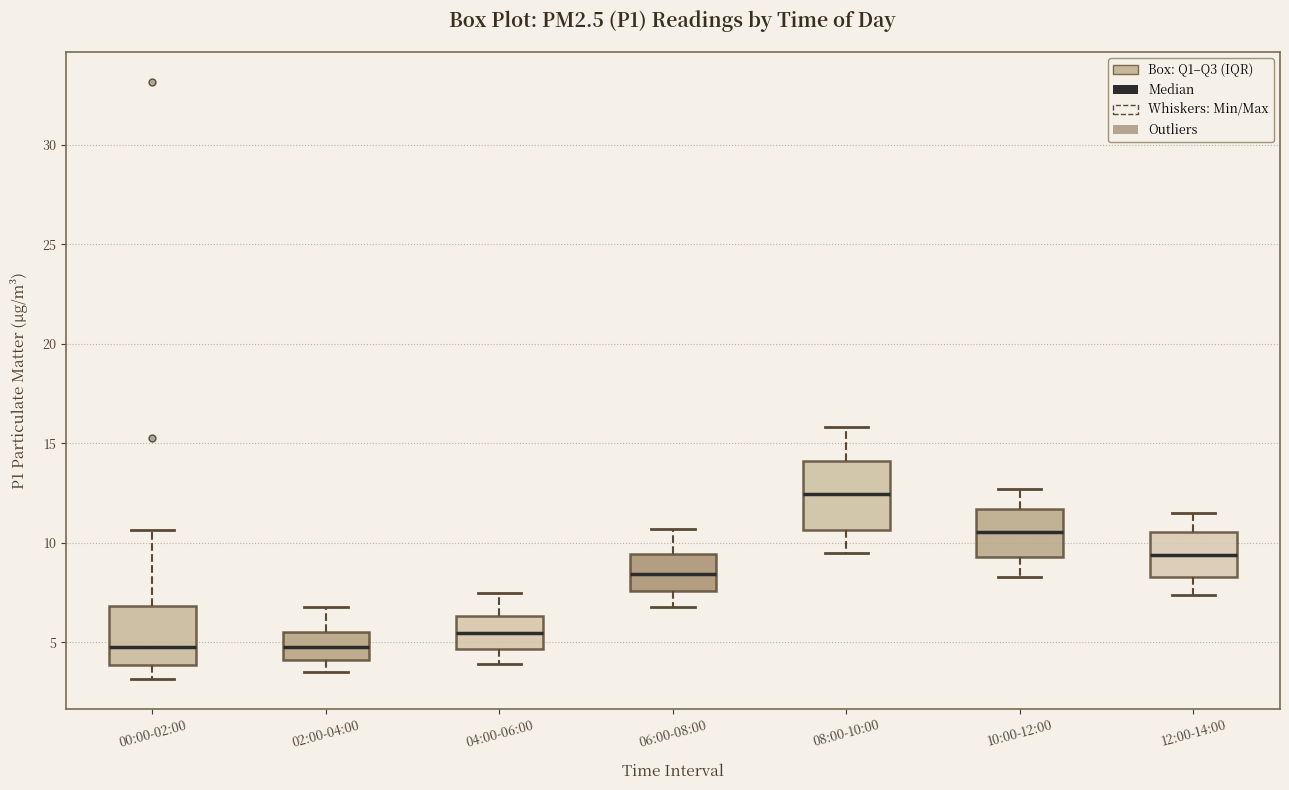

Reading left to right, transcribe this box plot: for each box, give where its median line is, the range the box spans, and where its two whiskers end, as read against the y-axis. The values are not printed on the chart, so give them approximately, as read against the axis.

00:00-02:00: median 5.0, box 4.0 to 7.0, whiskers 3.0 to 10.5
02:00-04:00: median 5.0, box 4.0 to 5.5, whiskers 3.5 to 7.0
04:00-06:00: median 5.5, box 4.5 to 6.5, whiskers 4.0 to 7.5
06:00-08:00: median 8.5, box 7.5 to 9.5, whiskers 7.0 to 10.5
08:00-10:00: median 12.5, box 10.5 to 14.0, whiskers 9.5 to 16.0
10:00-12:00: median 10.5, box 9.5 to 11.5, whiskers 8.5 to 12.5
12:00-14:00: median 9.5, box 8.5 to 10.5, whiskers 7.5 to 11.5